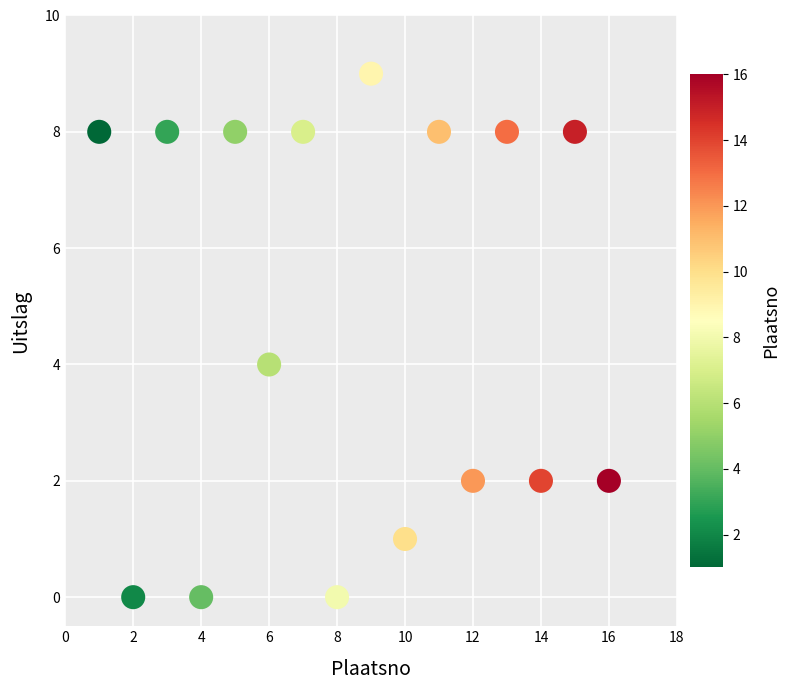

What is the range of Y values (max minus min)?

9